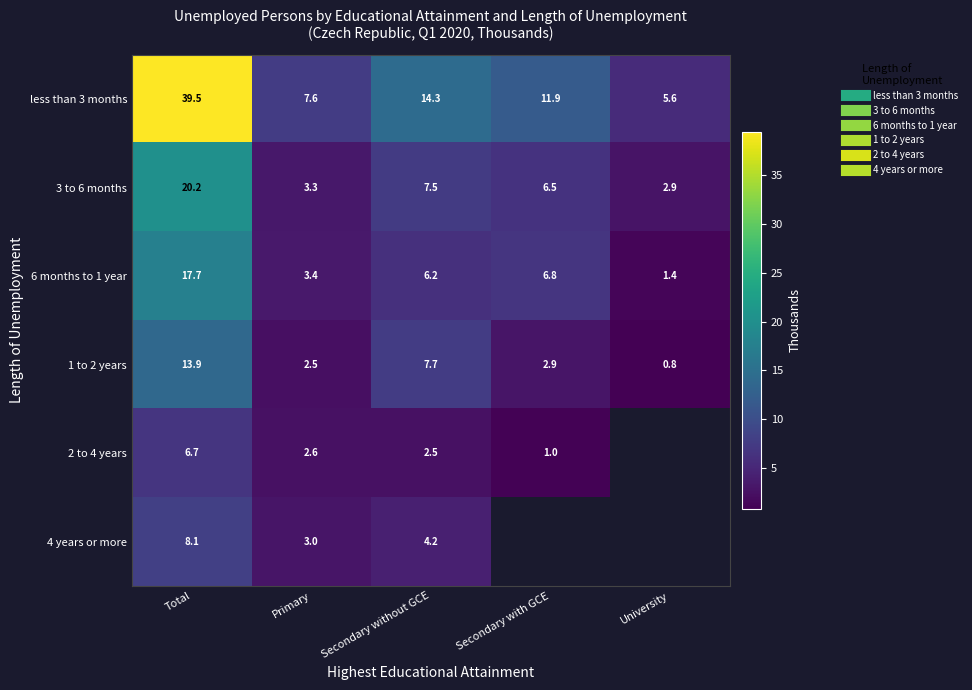

What is the difference between the 6 months to 1 year values at Secondary without GCE and University?

4.8